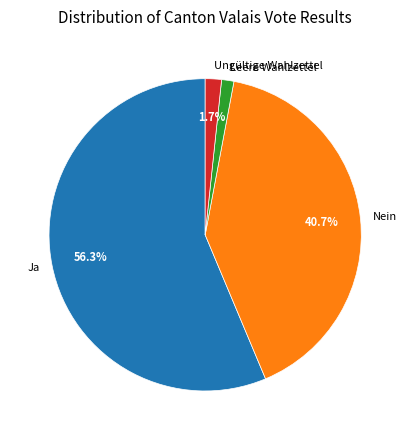

How many segments does this pie chart have?

4